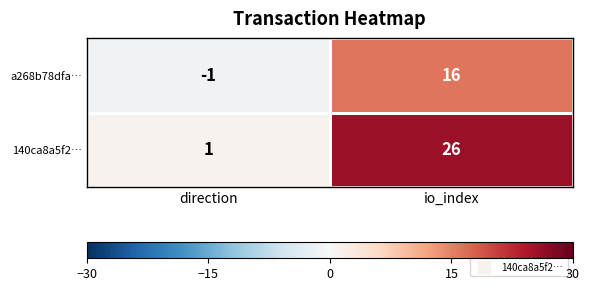

Which series changed the most between direction and io_index?

140ca8a5f2…